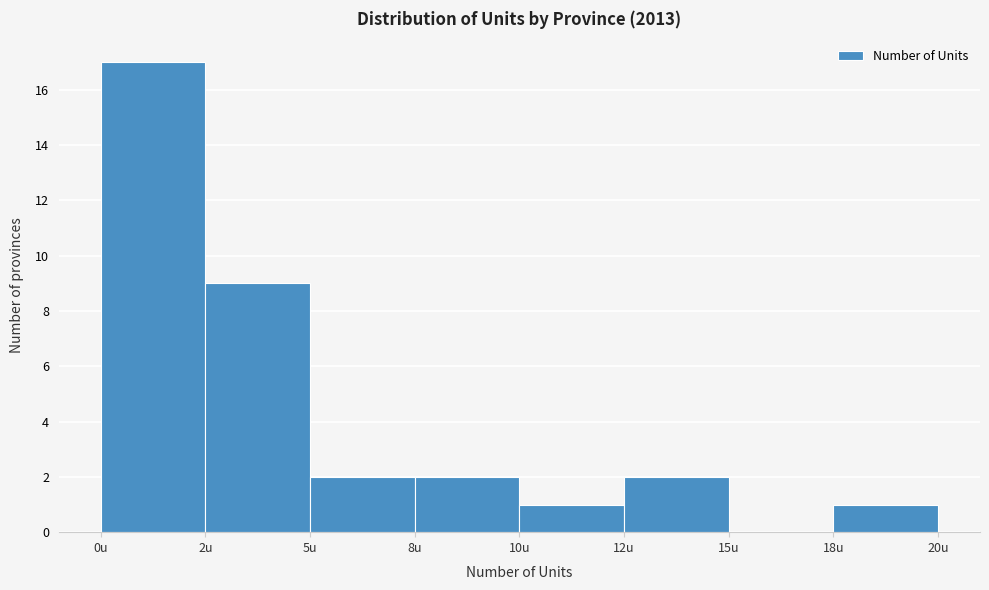

Is it true that the value at 2u is 2?

False